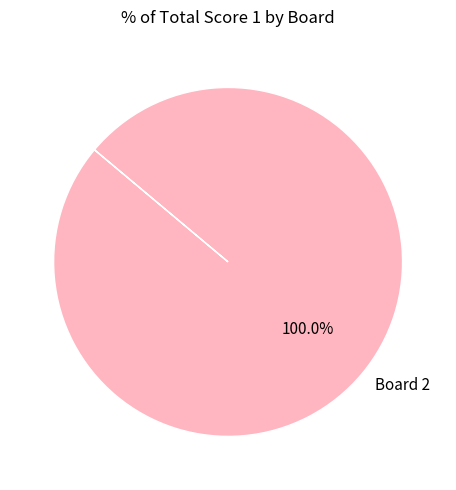

Rank the categories by value from highest to lowest.

Board 2